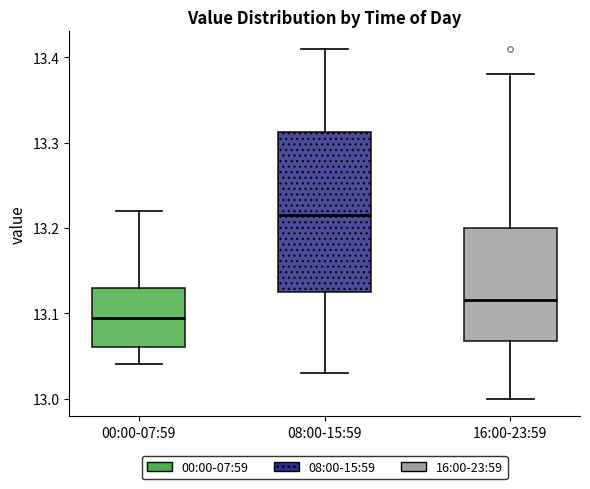

Comparing the boxes themselves (not the whiskers), which one is the tallest?

08:00-15:59